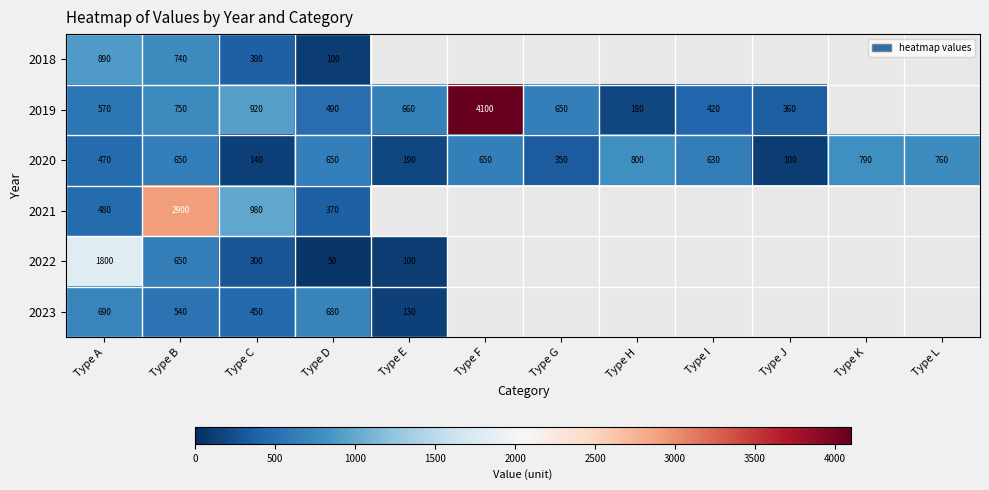

How many distinct data groups are displayed?

6